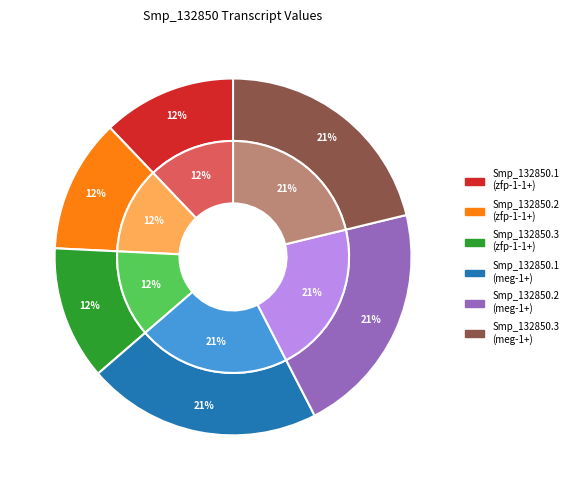

How much of the chart is everything except Smp_132850.2 (meg-1+)?

78.8%